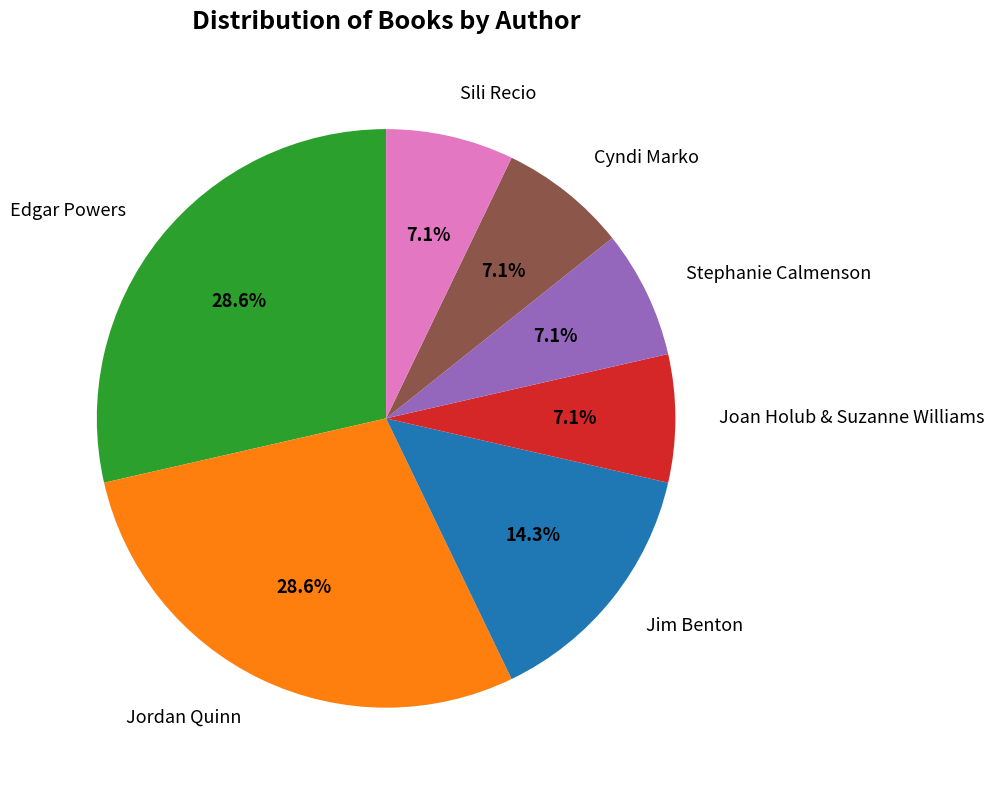

How much of the chart is everything except Jordan Quinn?

71.4%